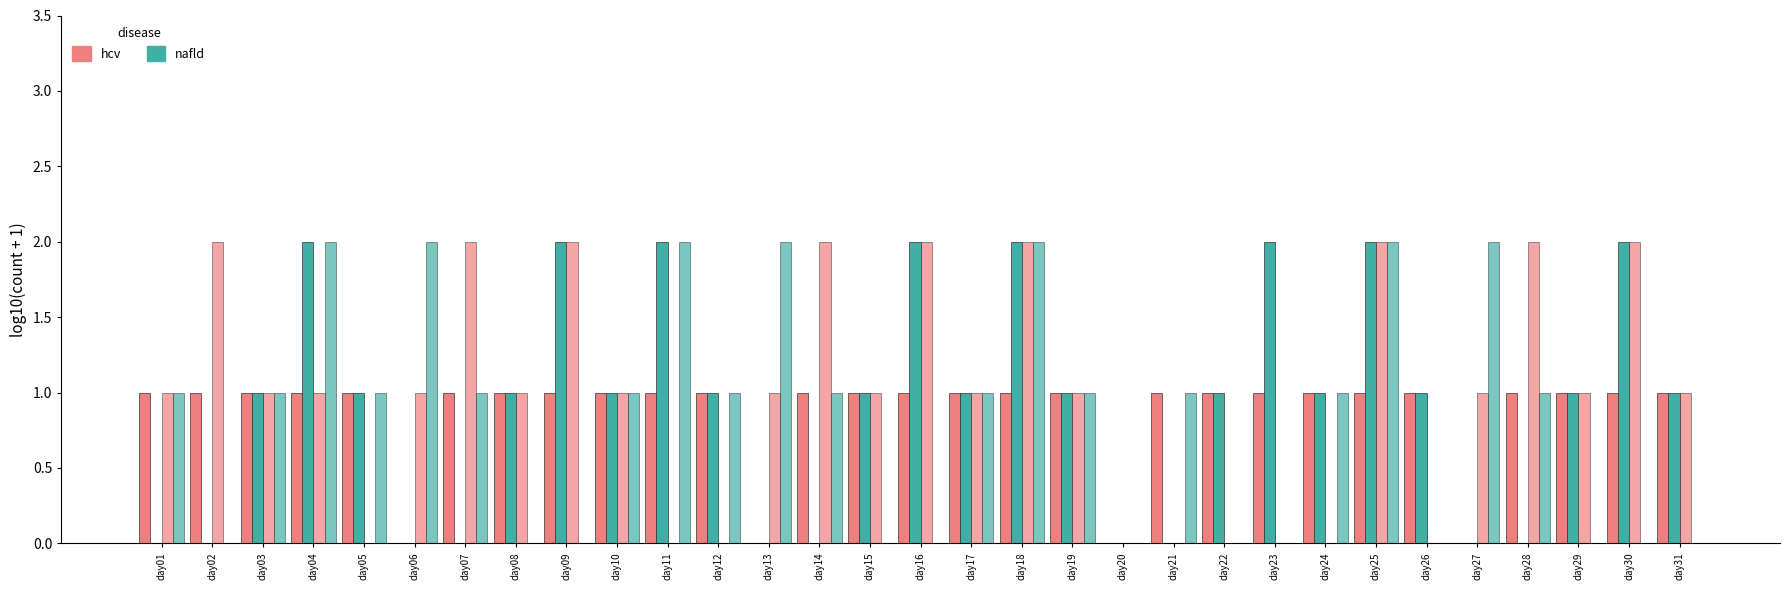

How many distinct data groups are displayed?

4